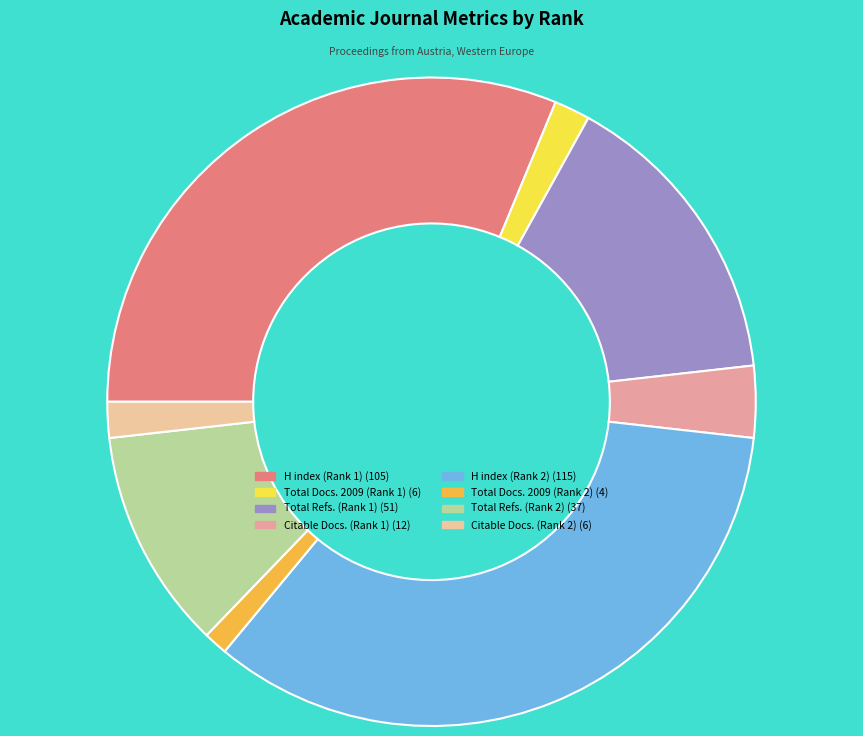

Which has a higher value, Citable Docs. (Rank 2) (6) or Total Refs. (Rank 1) (51)?

Total Refs. (Rank 1) (51)